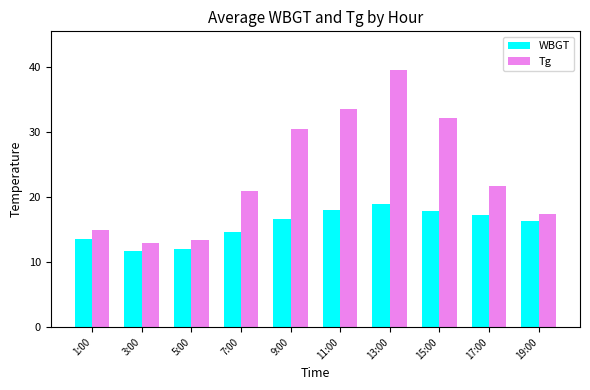

Rank the series by their average value, from highest to lowest.

Tg, WBGT